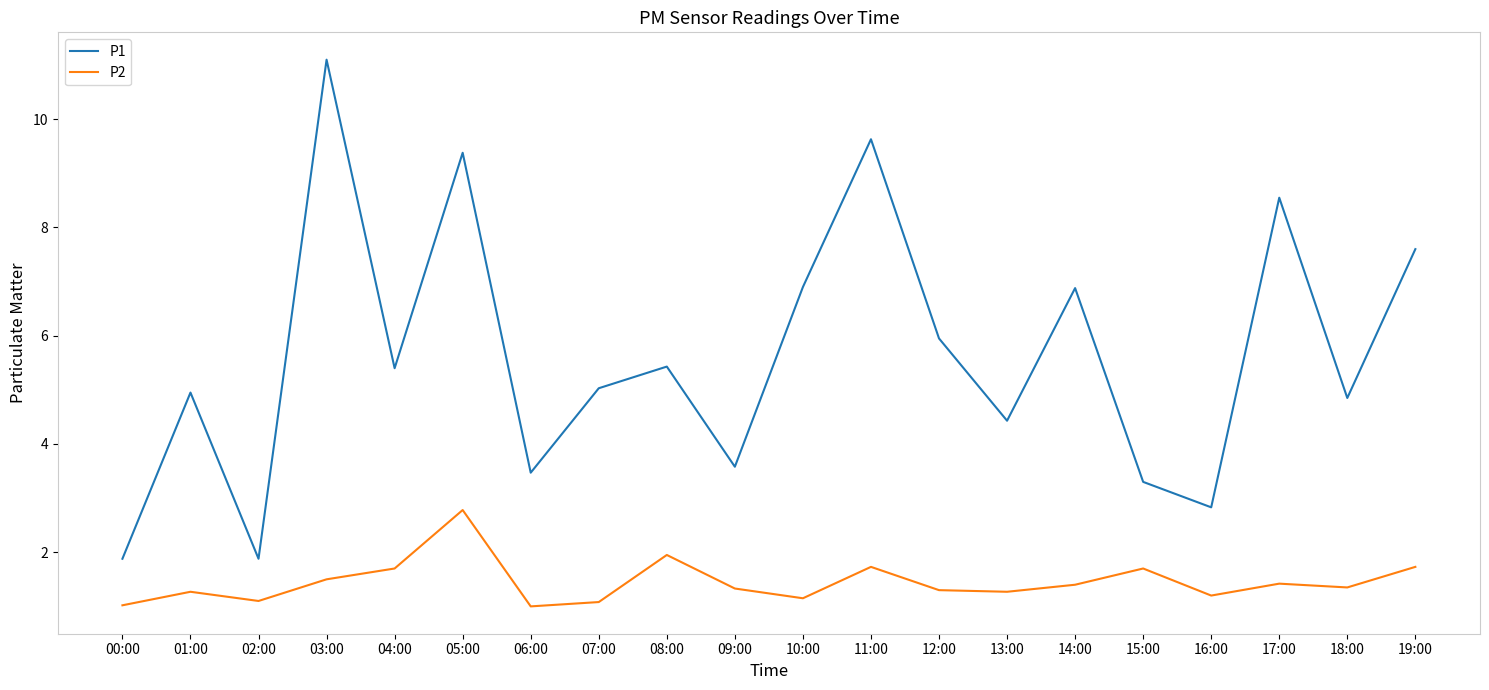

At 18:00, list the series in order from smallest to largest.

P2, P1